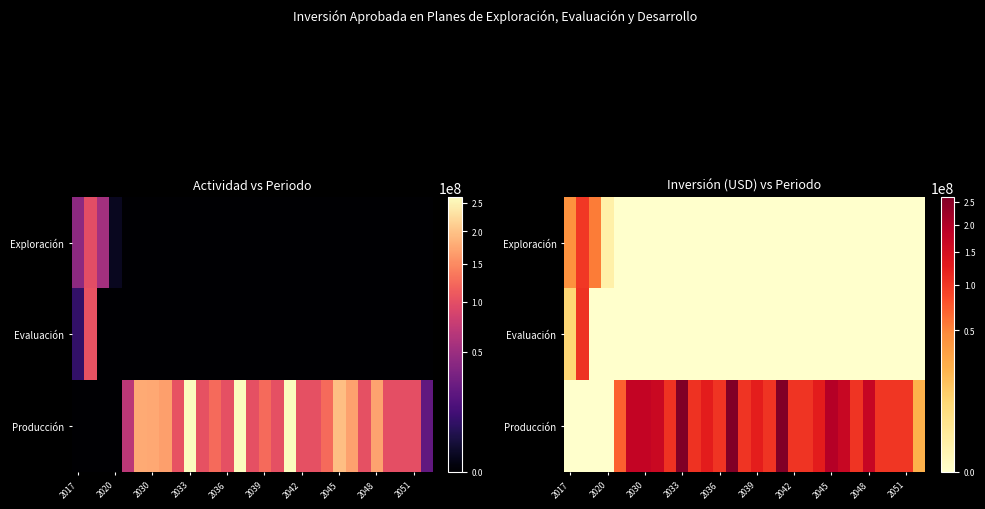

At 2051, list the series in order from smallest to largest.

Exploración, Evaluación, Producción